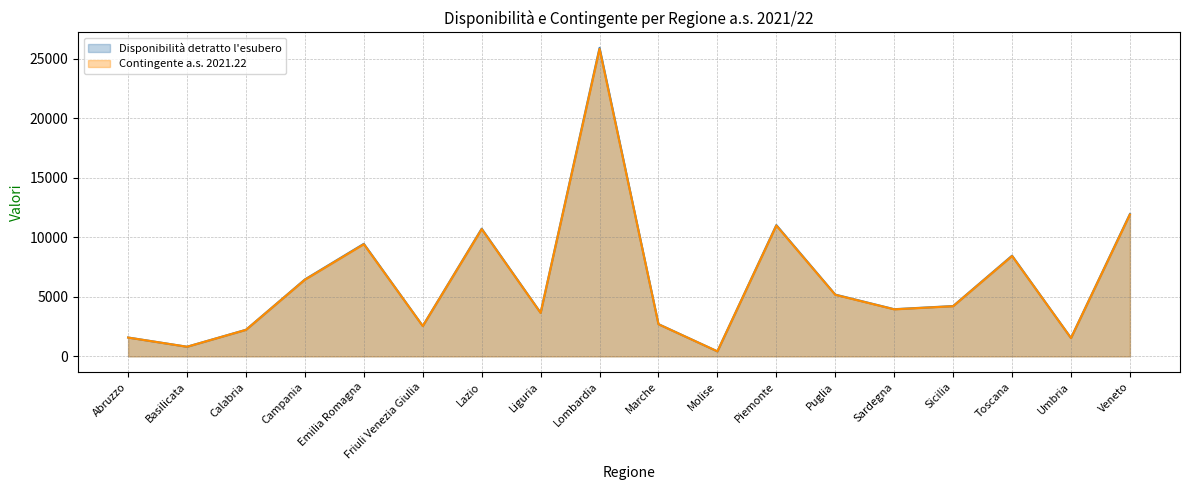

Which category has the lowest value across all series?

Molise